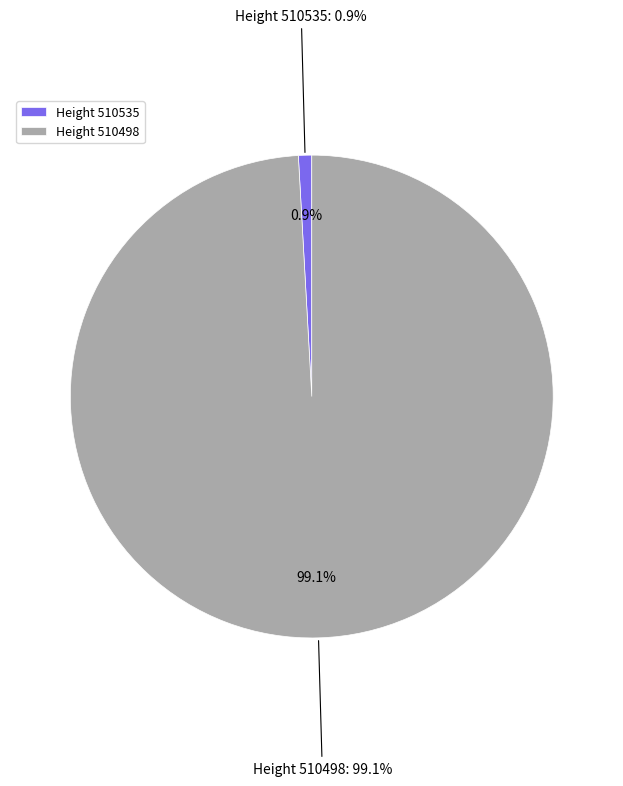

What percentage is the 510535 slice, to the nearest percent?

1%